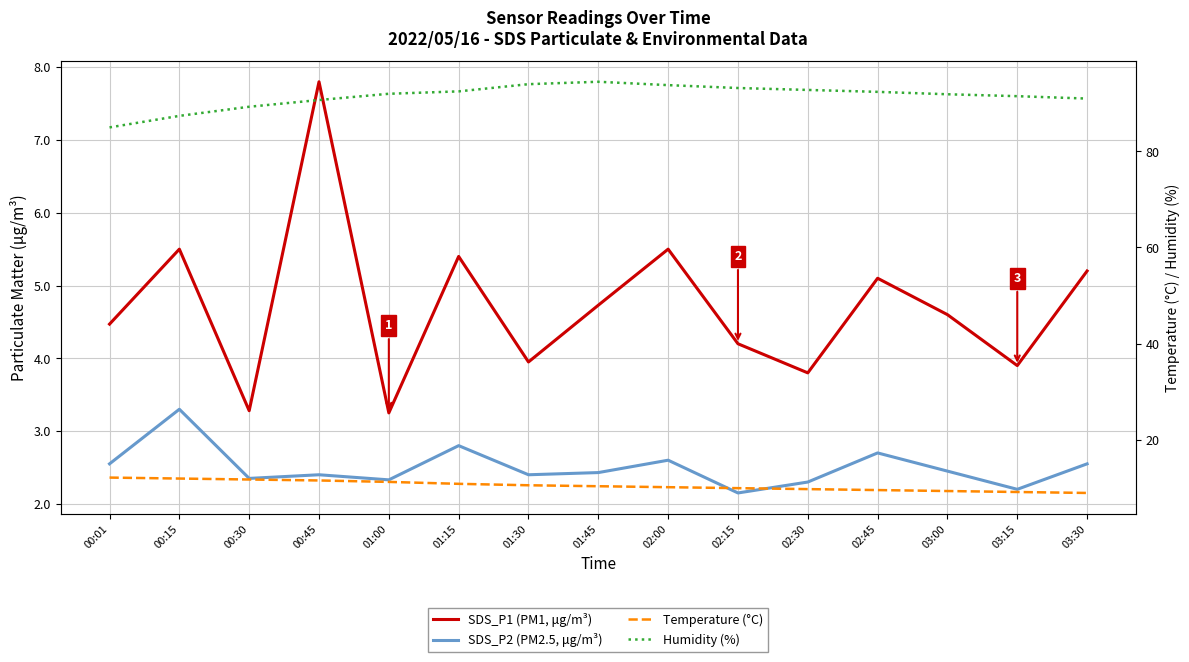

Where is Temperature (°C) nearest to the value 10?

02:00